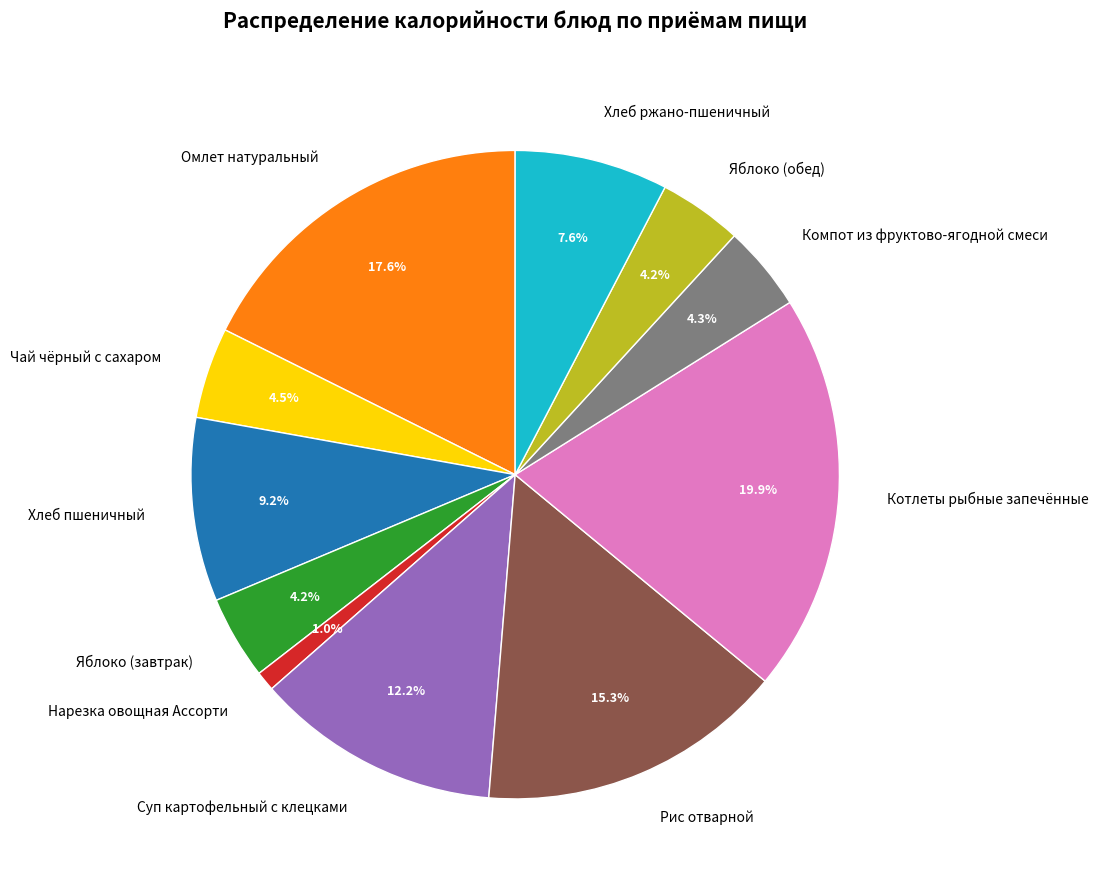

The Котлеты рыбные запечённые slice represents 28% of the pie. True or false?

False